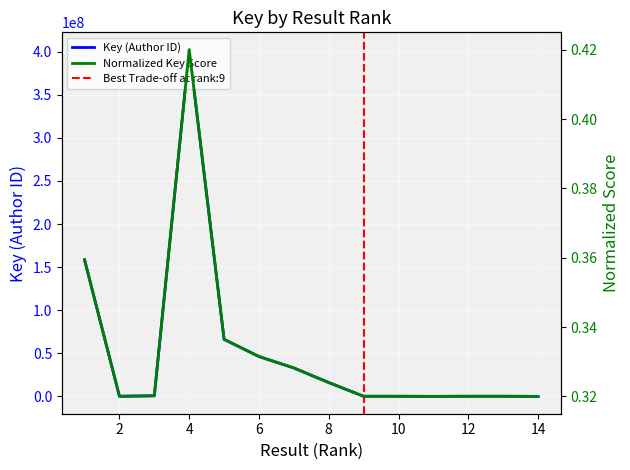

What is the sum of all values?

723819141